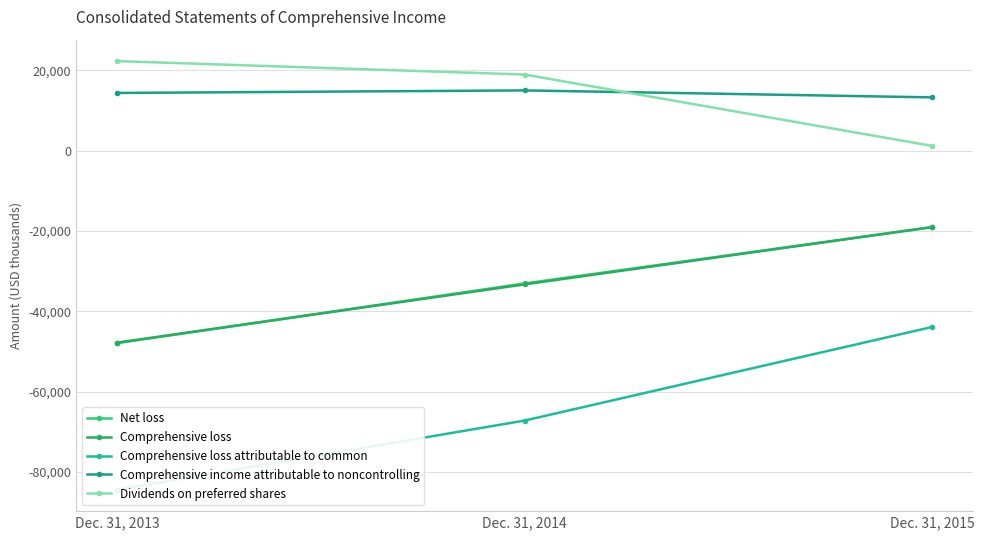

What value does the Dividends on preferred shares series have at Dec. 31, 2014, to the nearest 50?

18950